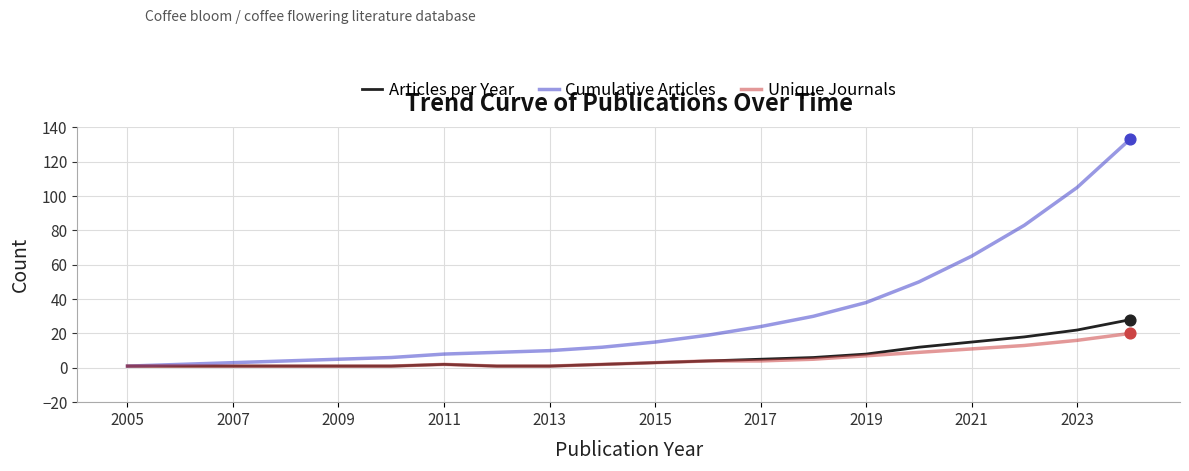

Which series has the widest spread of values?

Cumulative Articles